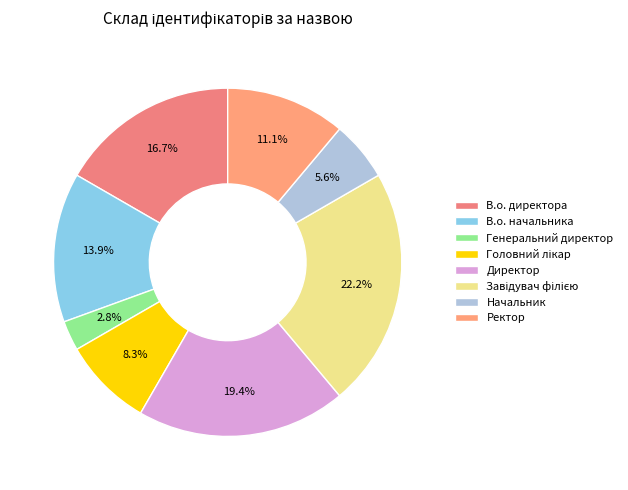

What percentage is the В.о. директора slice, to the nearest percent?

17%